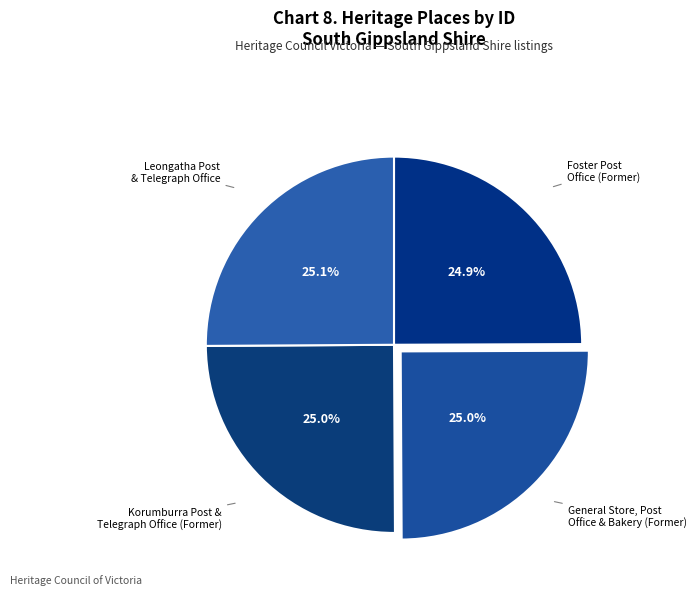

Count the number of slices in the pie.

4